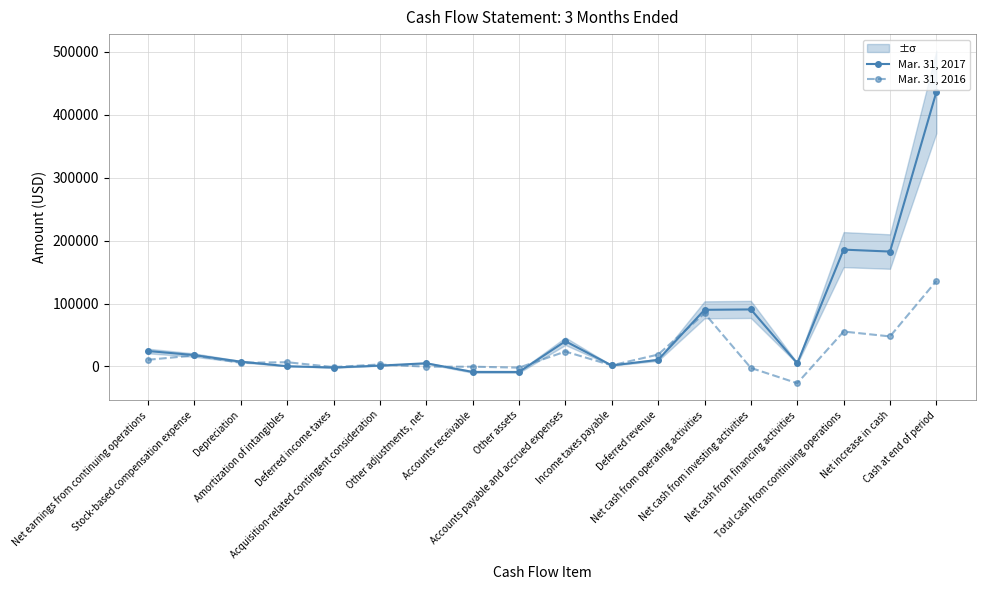

Which series has the largest total across all categories?

Mar. 31, 2017